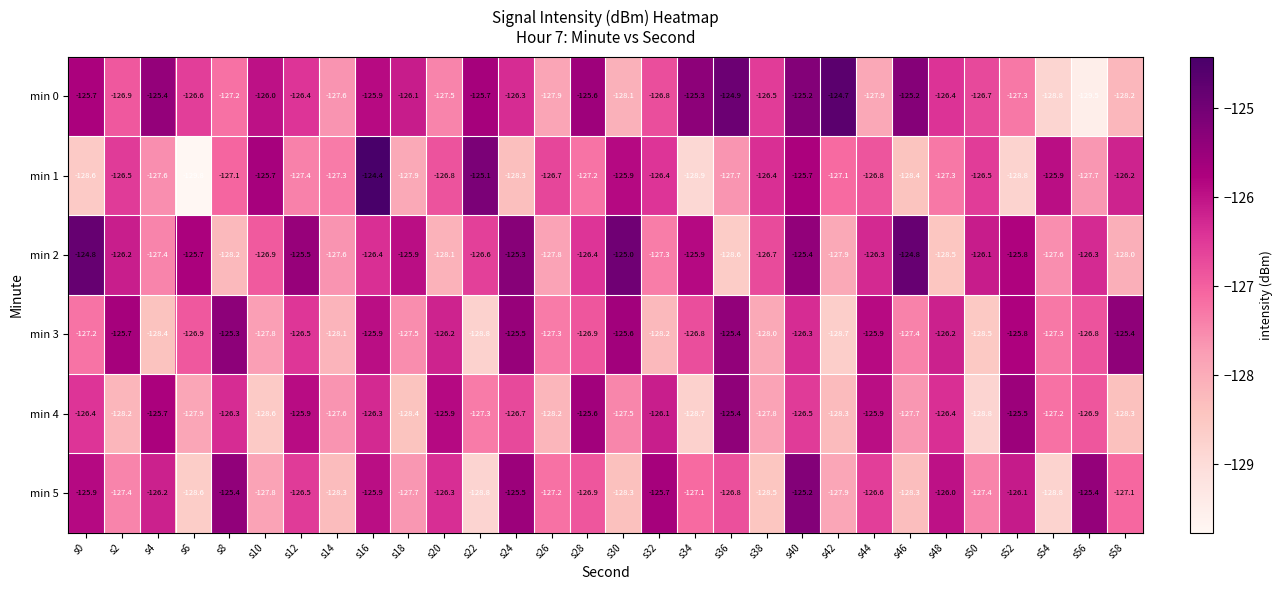

The min 3 series shows -71.1 at s38. True or false?

False